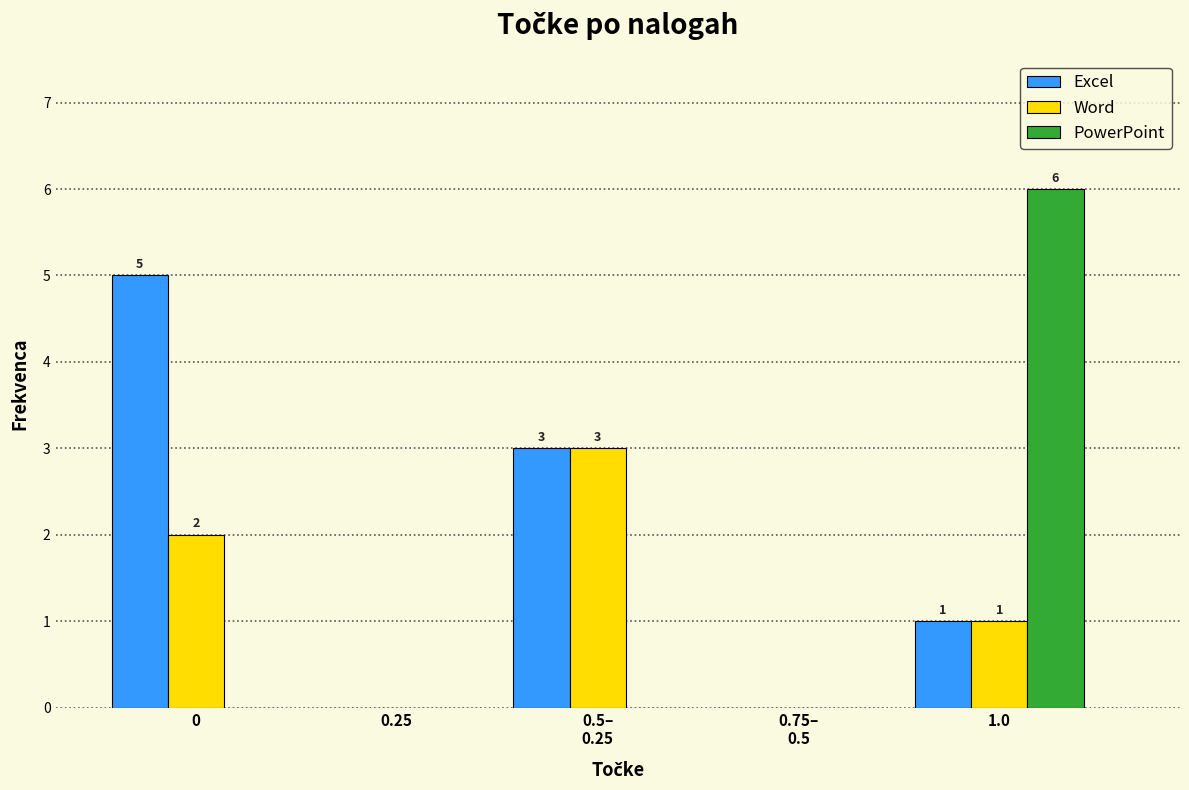

True or false: Excel has a value of 5 at 0.

True